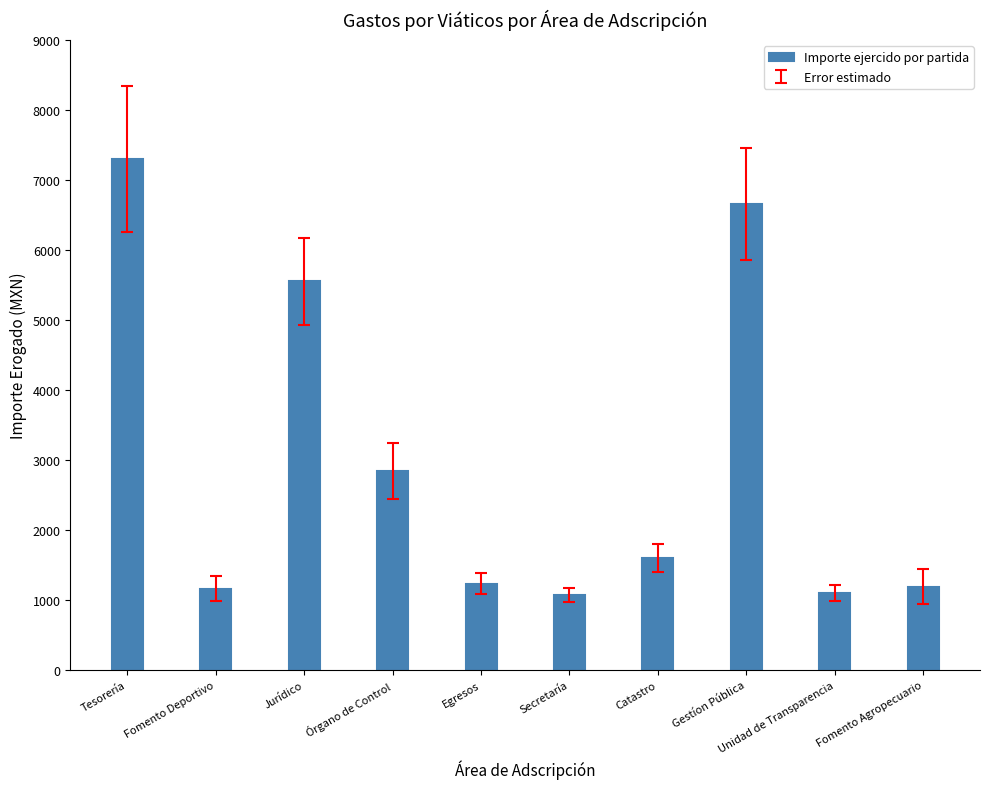

What is the greatest value displayed?

7301.0